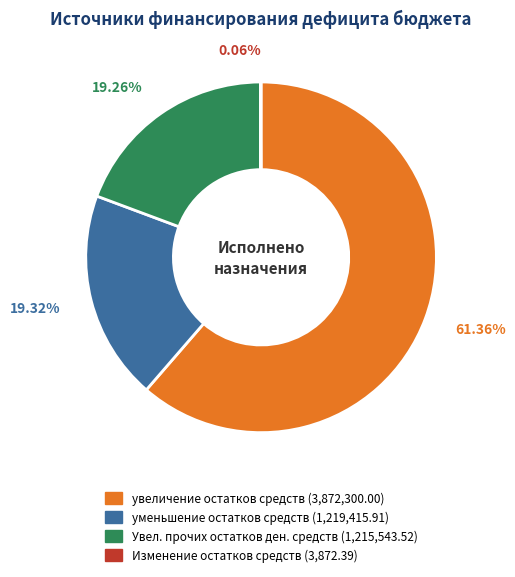

Is there any slice that represents more than half of the pie?

Yes